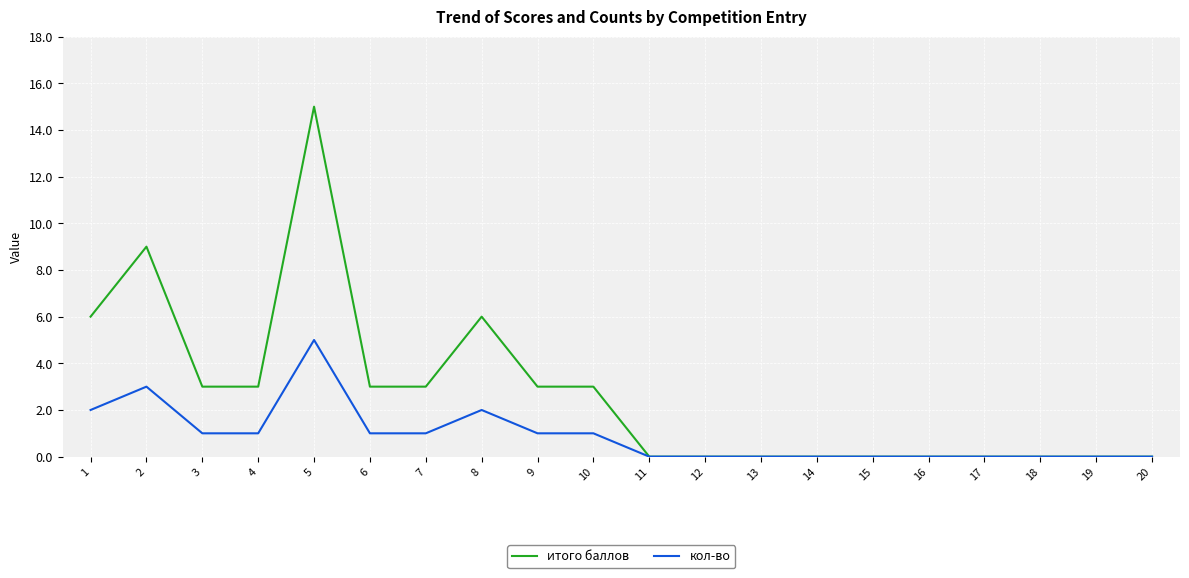

Where does the кол-во series first go above 1?

1